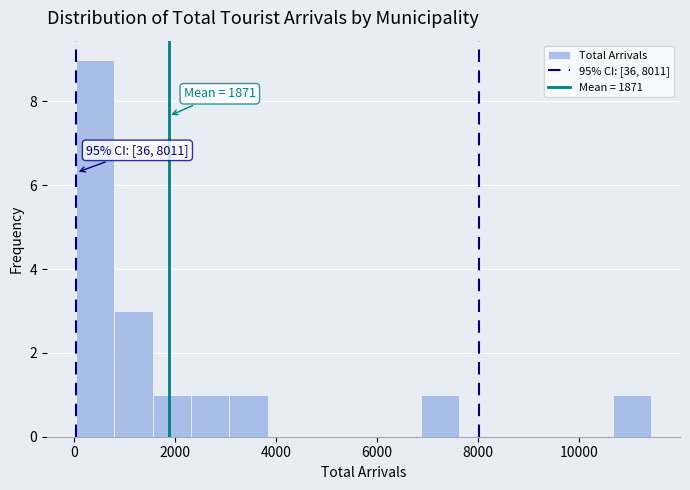

Read against the x-axis, roughly where is the centre of the tallest bar?

400